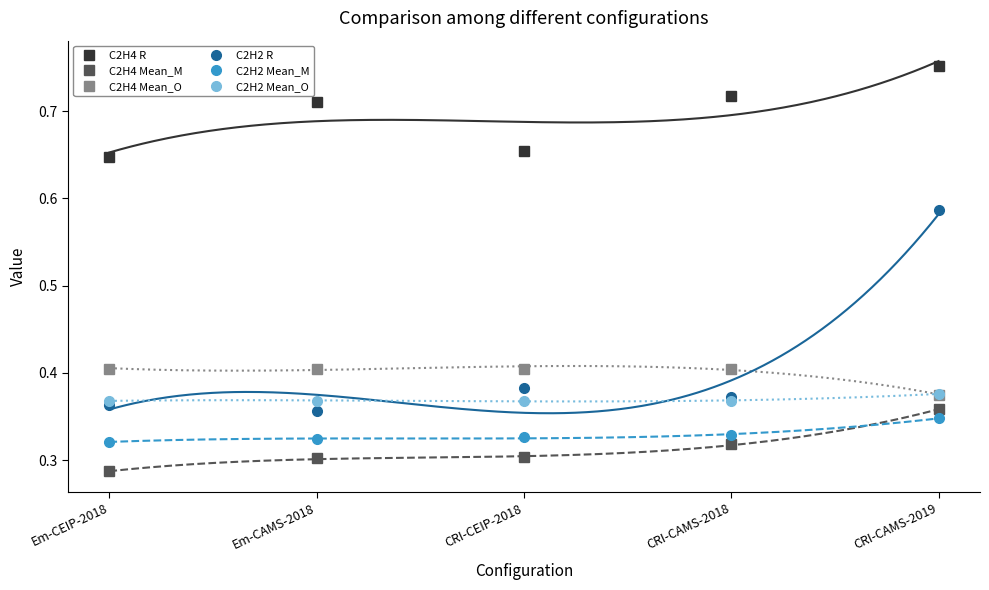

Between Em-CEIP-2018 and CRI-CEIP-2018, which is larger?

CRI-CEIP-2018